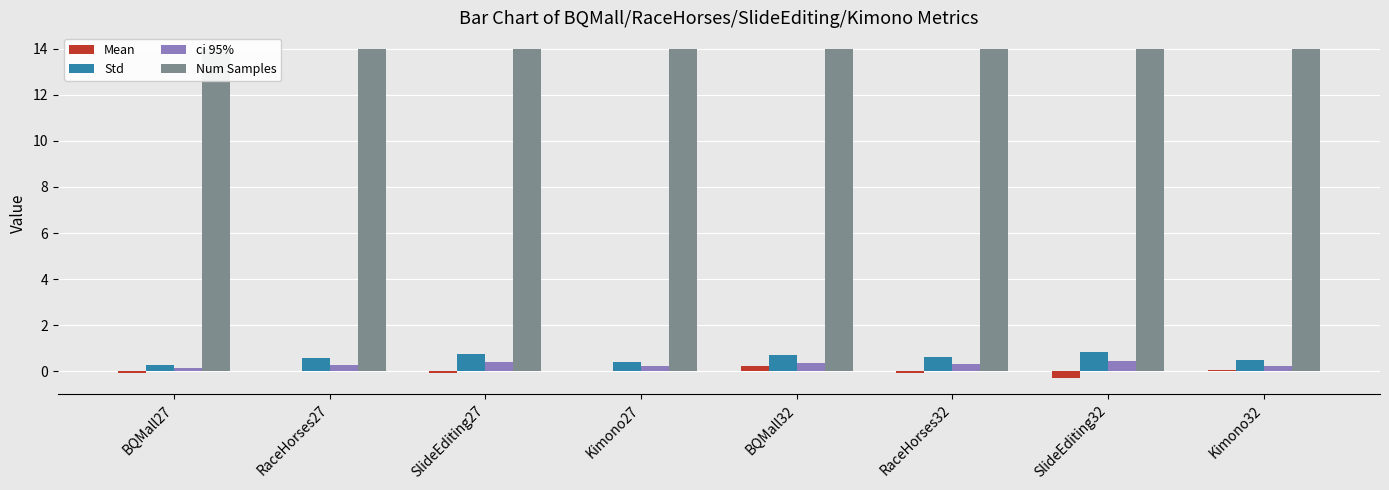

Is the value of Num Samples at SlideEditing32 greater than the value of ci 95% at RaceHorses27?

Yes